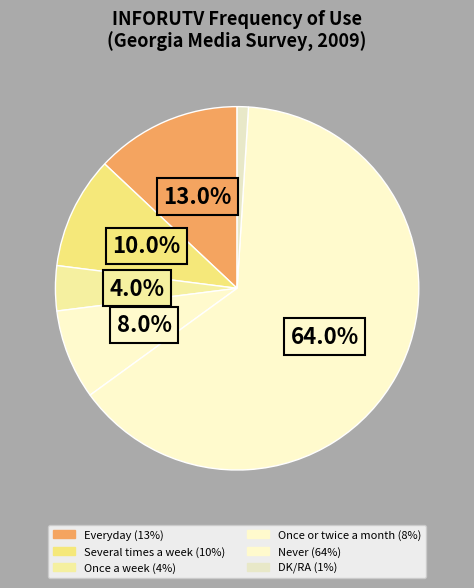

Between Everyday and Once a week, which is larger?

Everyday